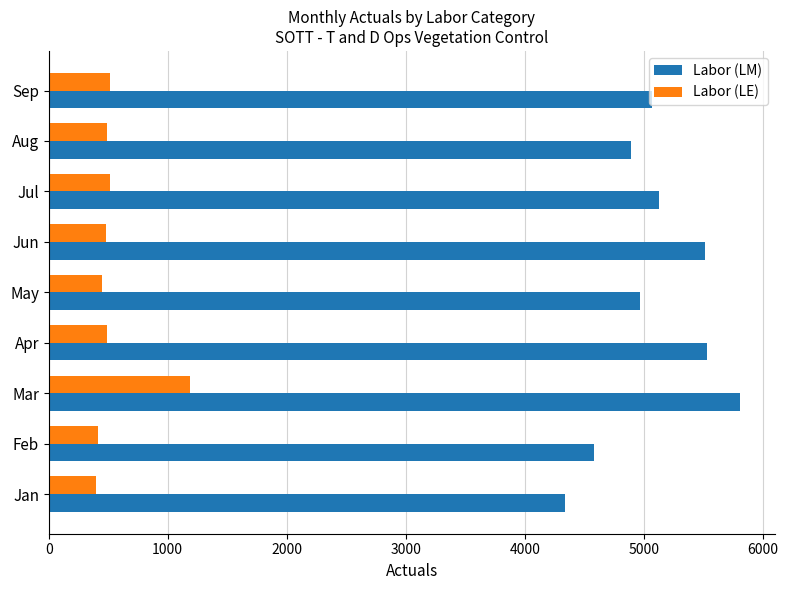

What is the average value of the Labor (LM) series?

5094.1